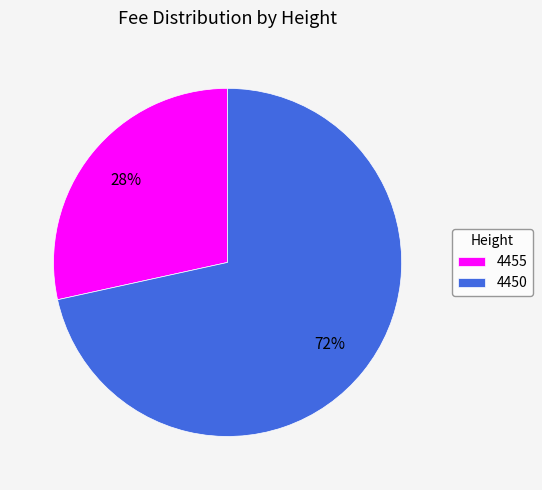

Which slice represents more than half of the pie?

4450